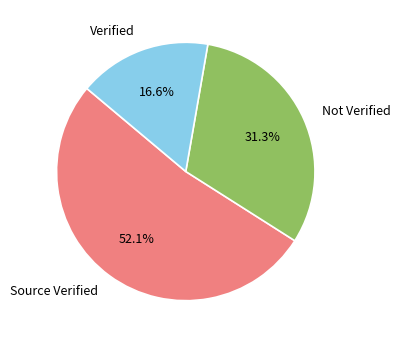

Count the number of slices in the pie.

3